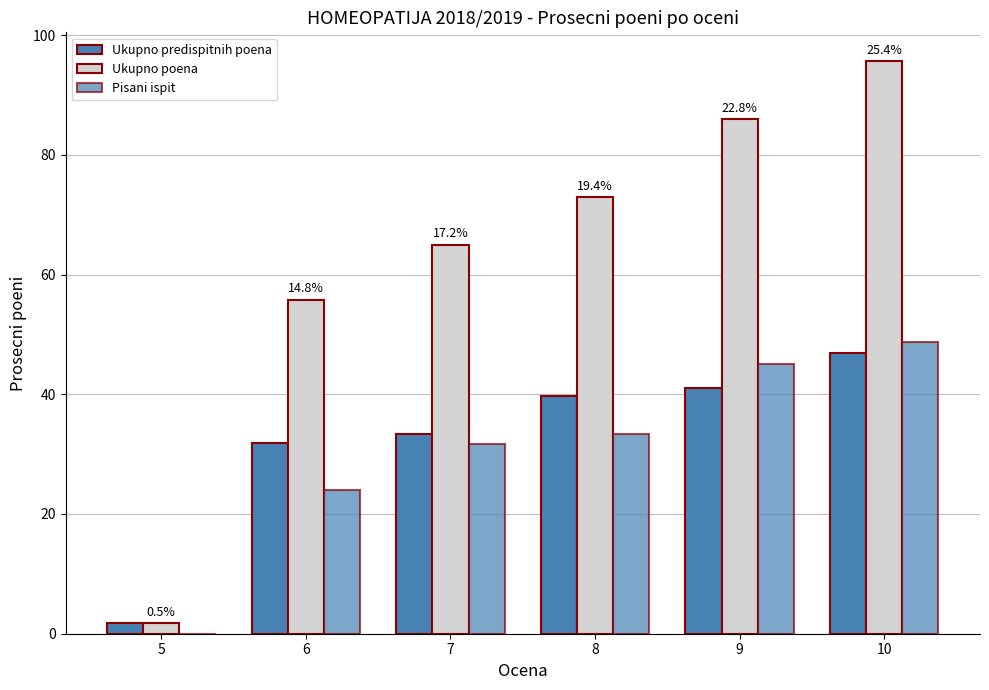

How many distinct data groups are displayed?

3